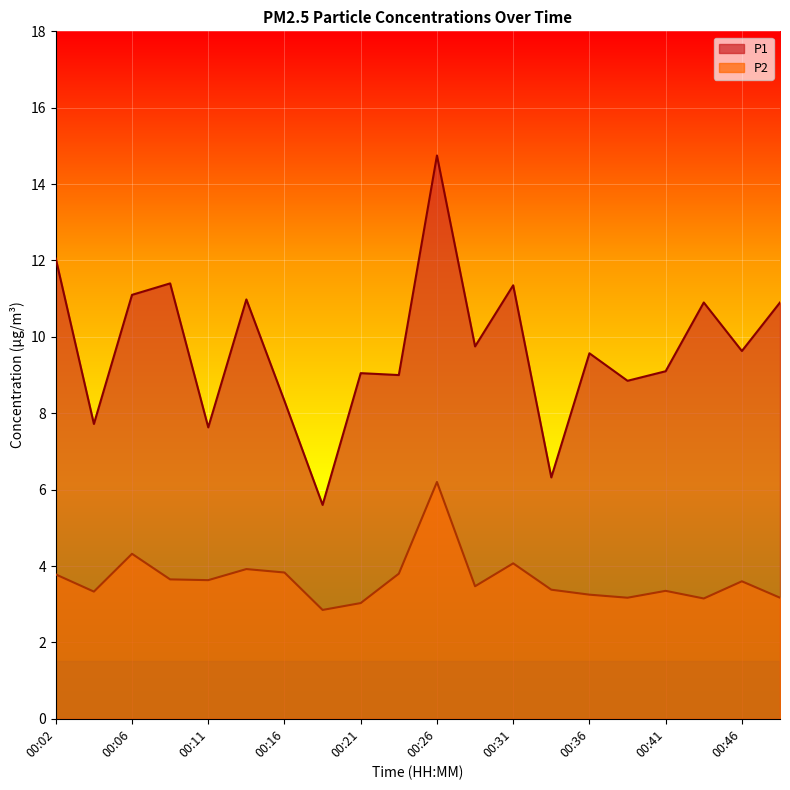

Rank the categories by P2 value from highest to lowest.

00:26, 00:06, 00:31, 00:14, 00:16, 00:24, 00:02, 00:09, 00:11, 00:46, 00:29, 00:34, 00:41, 00:04, 00:36, 00:38, 00:48, 00:43, 00:21, 00:19